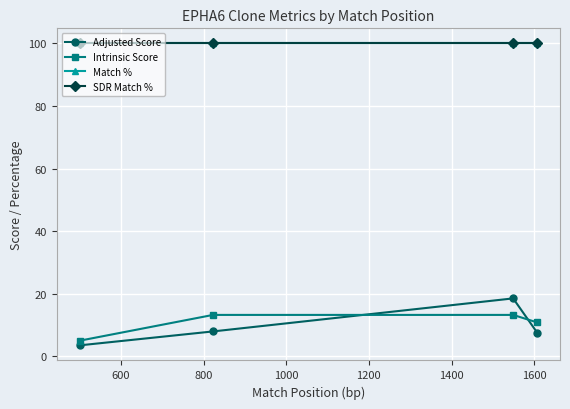

Is this an area chart (filled region under the line)?

No